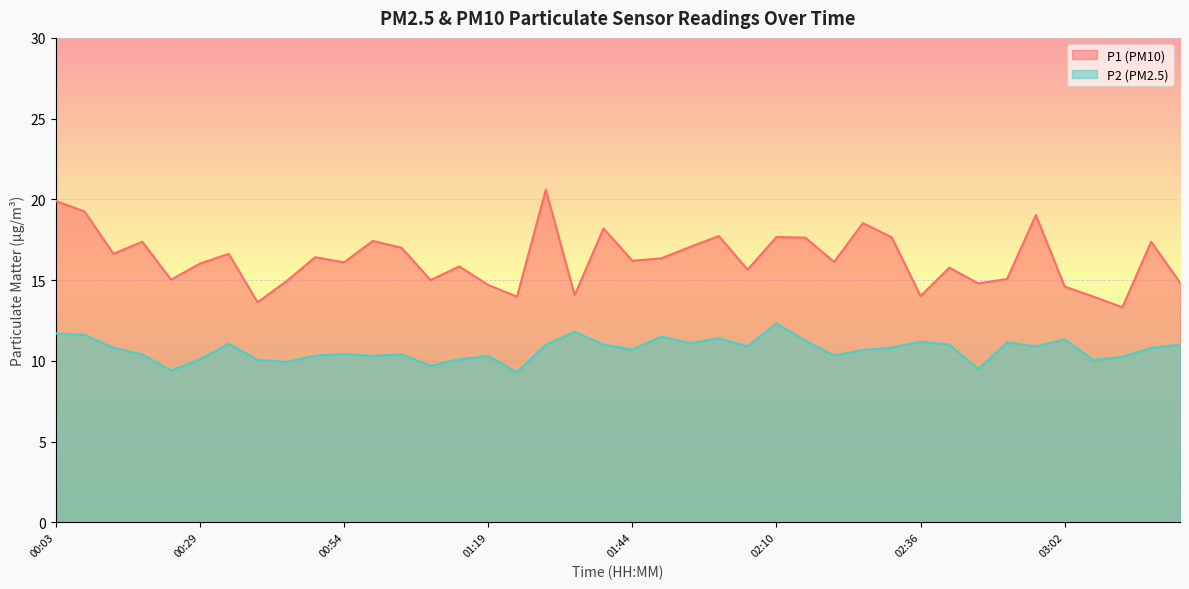

True or false: P2 has more than 0 interior local peaks.

True